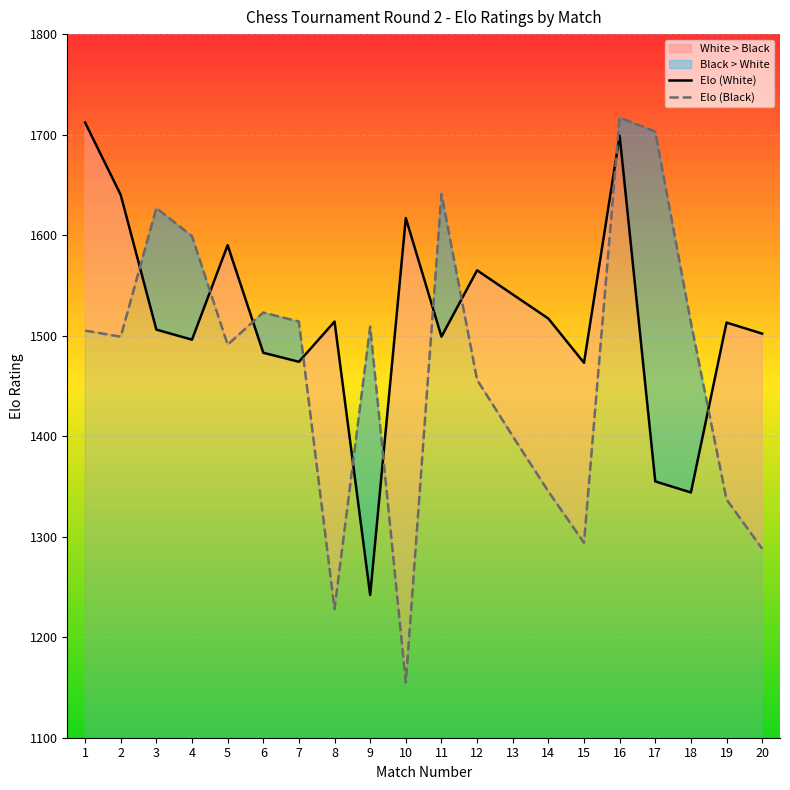

Does the chart display data point markers on the line(s)?

No